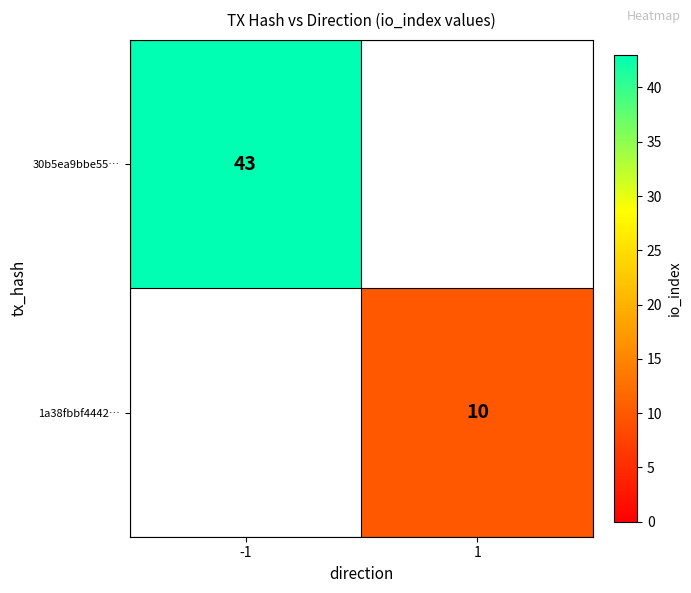

The value of 30b5ea9bbe55… at -1 is 28. True or false?

False